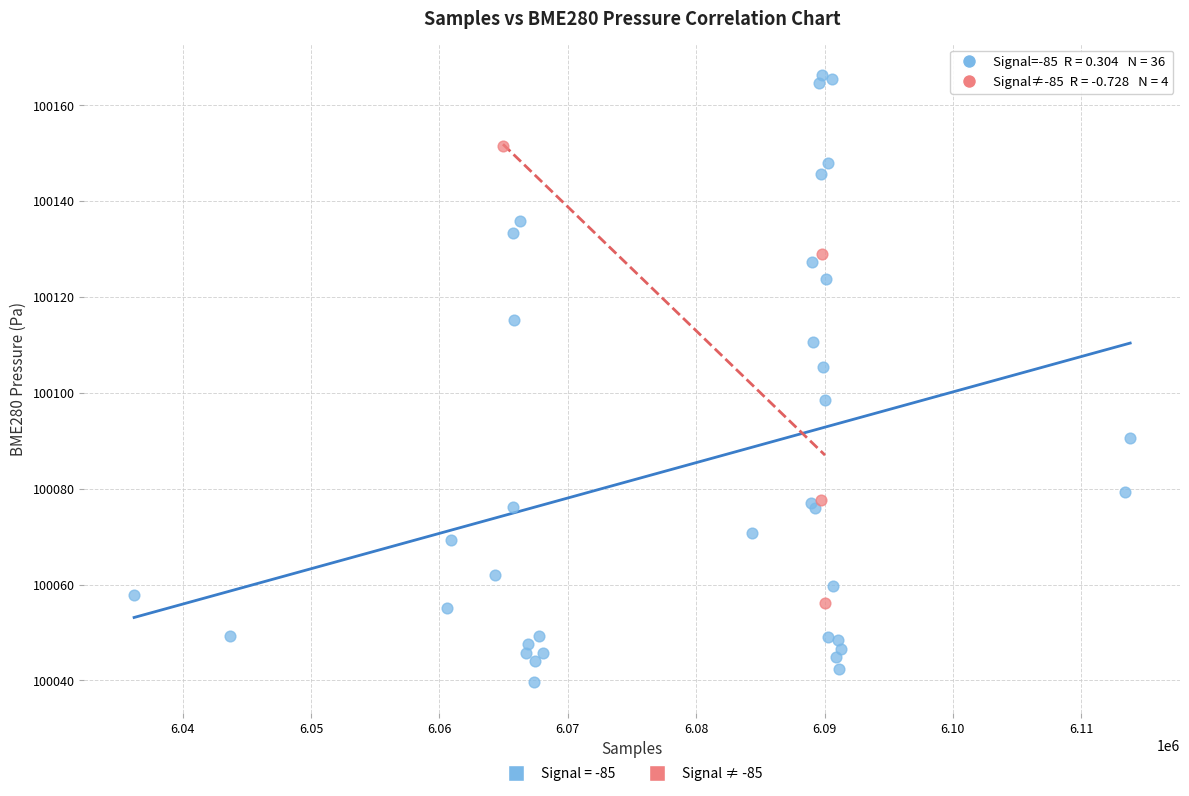

Which series contains the highest Y value?

Signal = -85